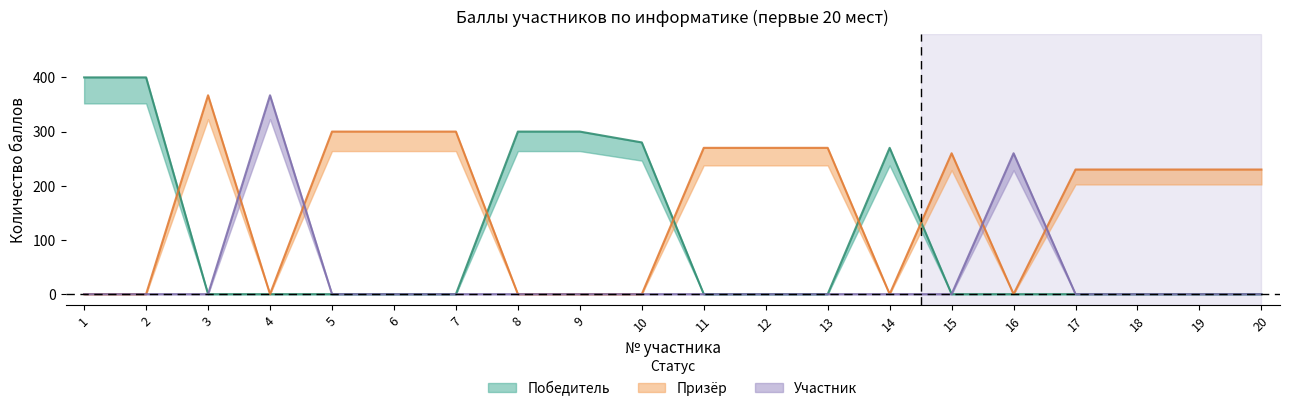

At how many categories does at least one series exceed 221?

20